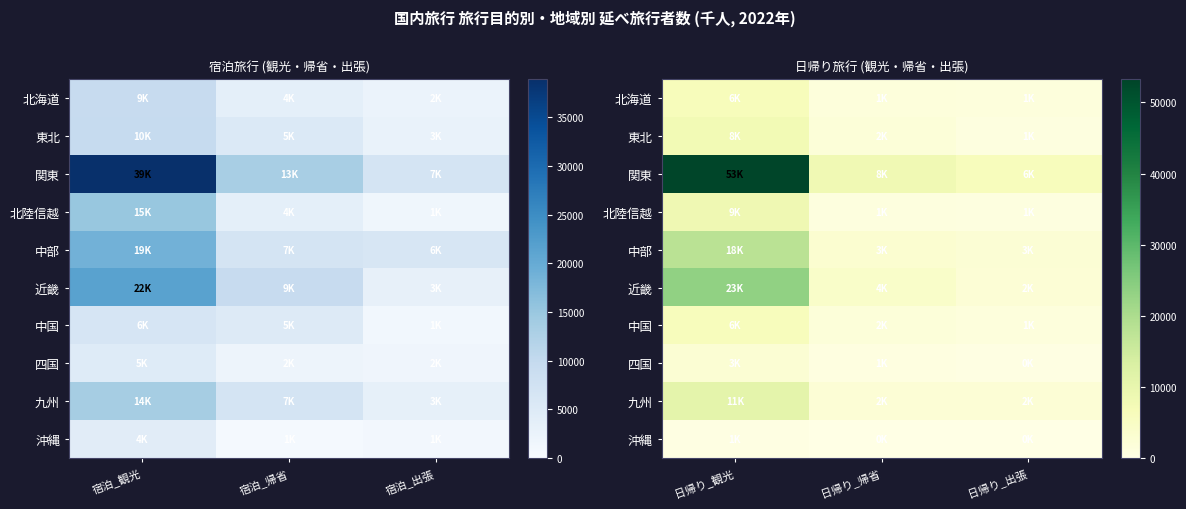

What is the minimum value for 近畿?

2401.2